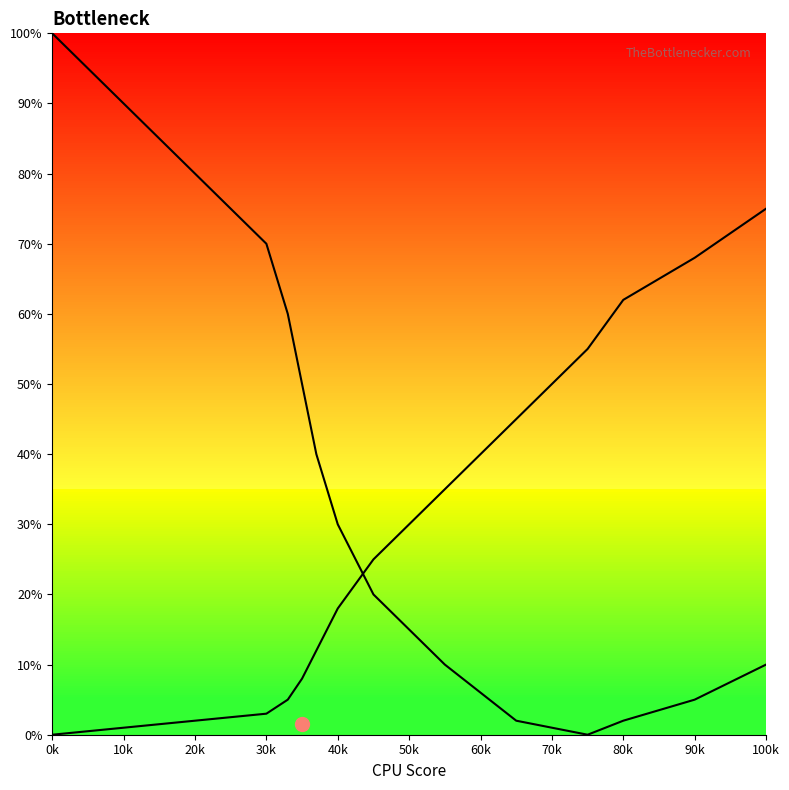

What is the maximum value shown in the chart?

100